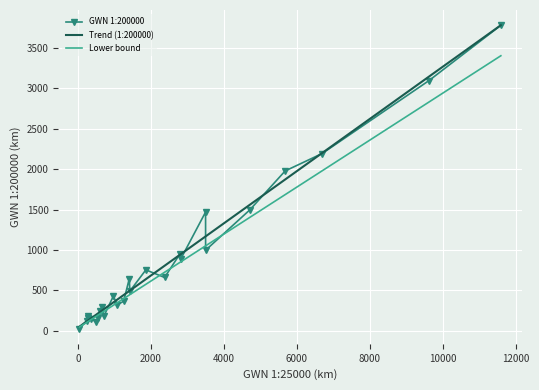

What is the highest value of the Lower bound series?

3404.1